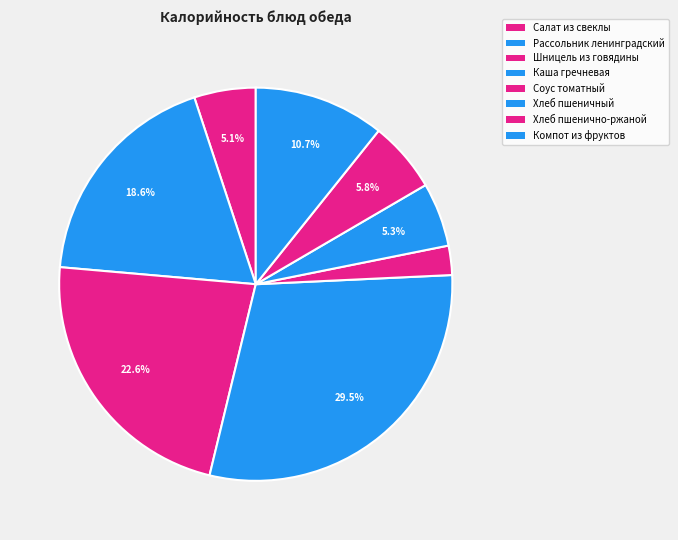

How many segments does this pie chart have?

8